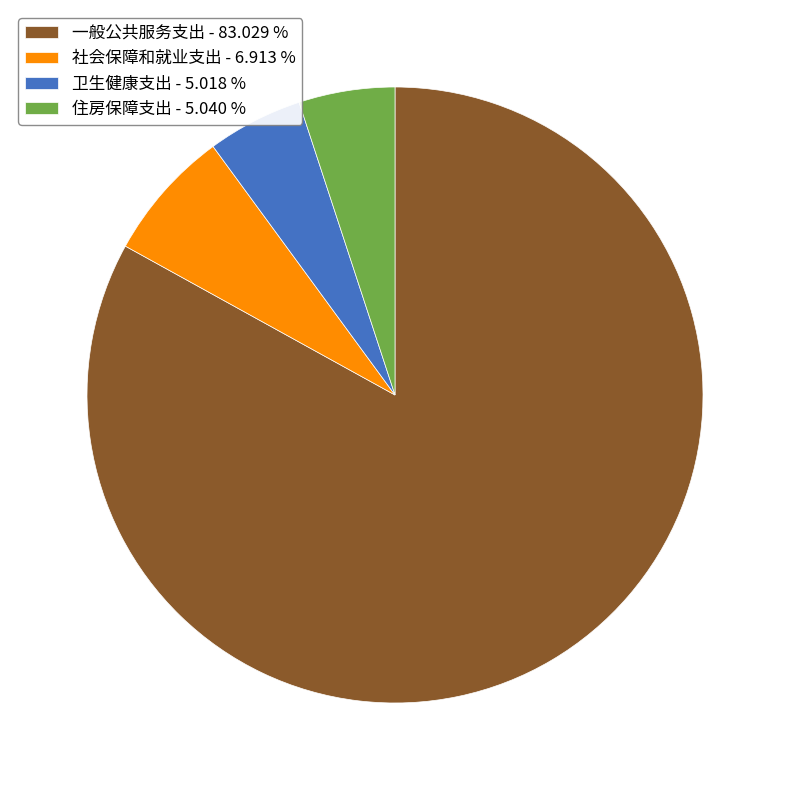

Approximately how many times larger is the value at 一般公共服务支出 - 83.029 % compared to 卫生健康支出 - 5.018 %?

16.5